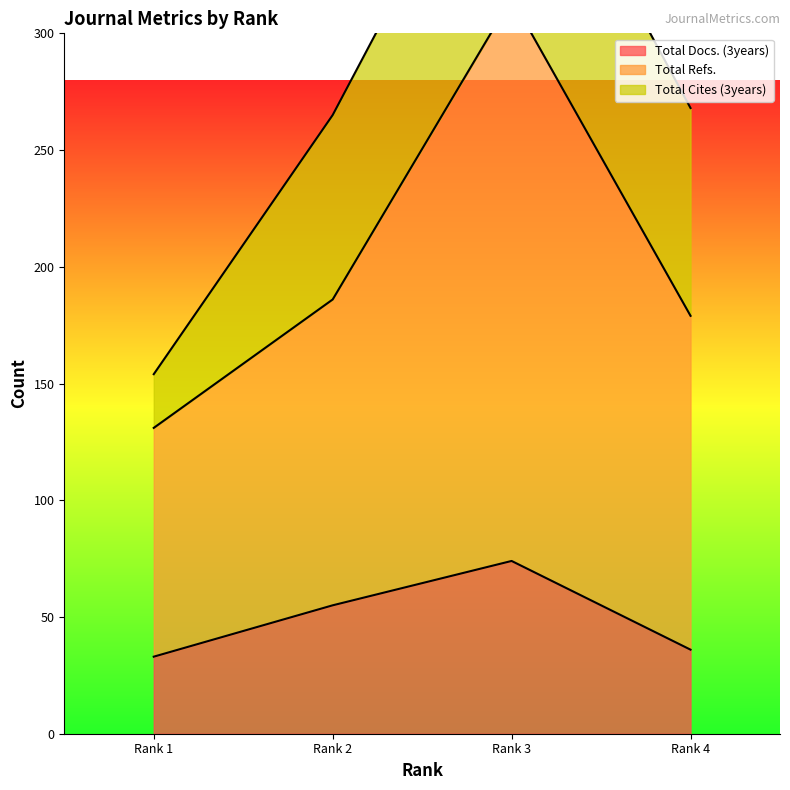

True or false: Total Docs. (3years) has more than 2 points higher than both neighbors.

False